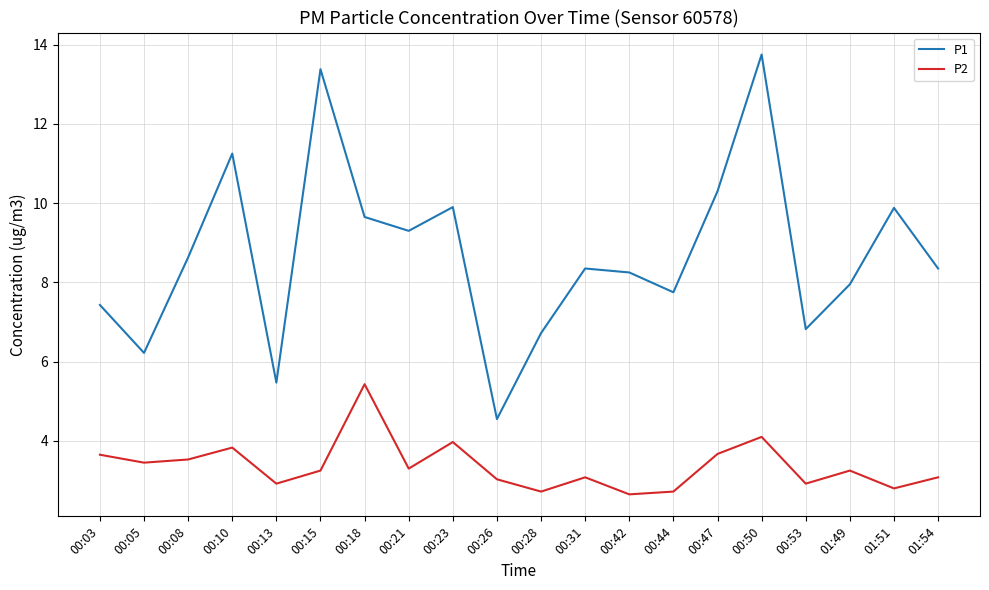

At which label does P1 reach its peak?

00:50